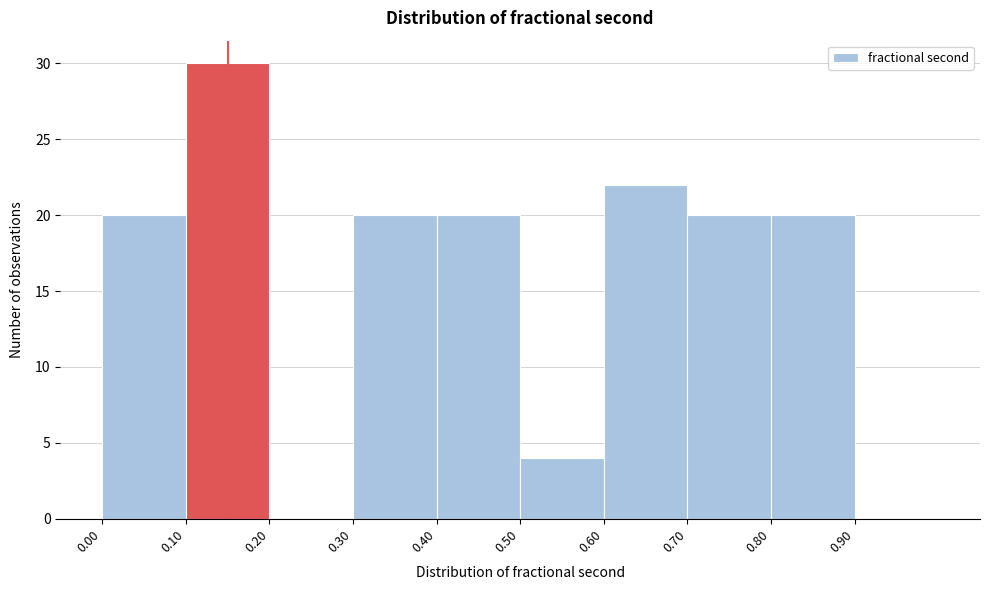

What is the height of the bar covering 0.6 to 0.7 on the x-axis? The values are not printed on the chart, so give them approximately, as read against the axis.

22